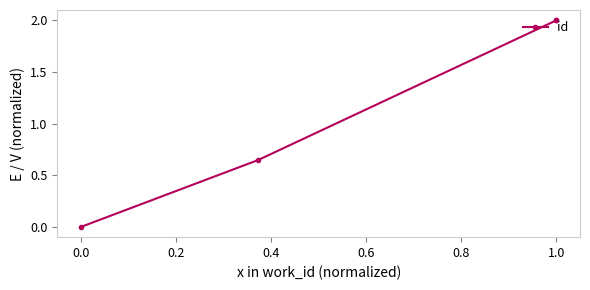

What is the maximum value shown in the chart?

2.0